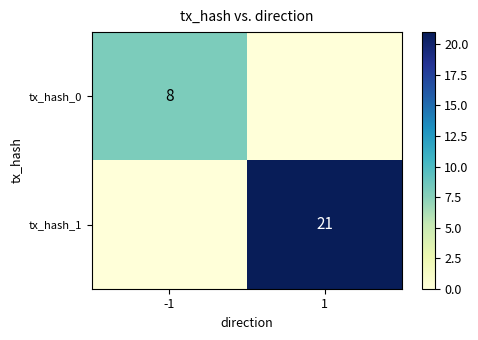

Which label corresponds to the largest value in the chart?

1